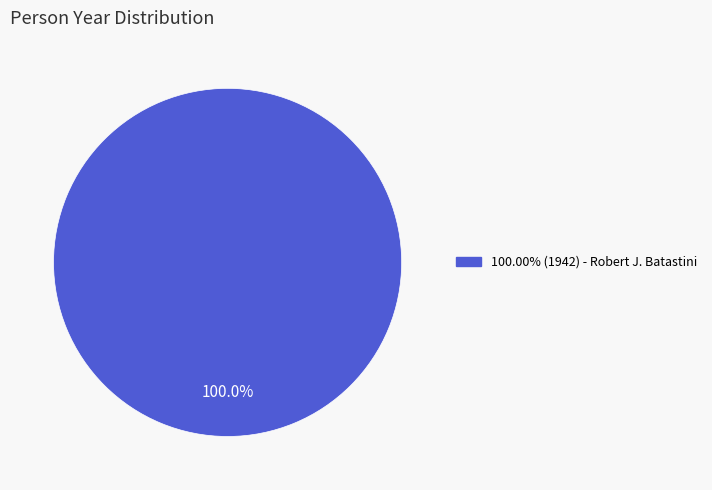

Does 100.00% (1942) - Robert J. Batastini account for over 50% of the chart?

Yes